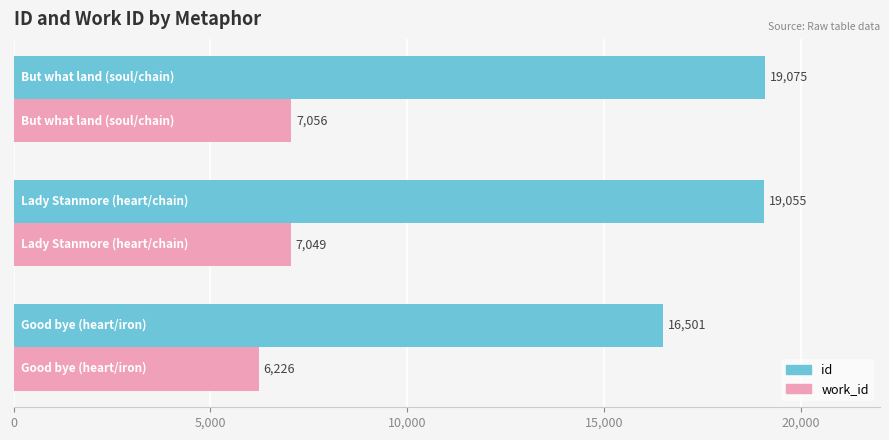

At how many categories does at least one series exceed 13215?

3